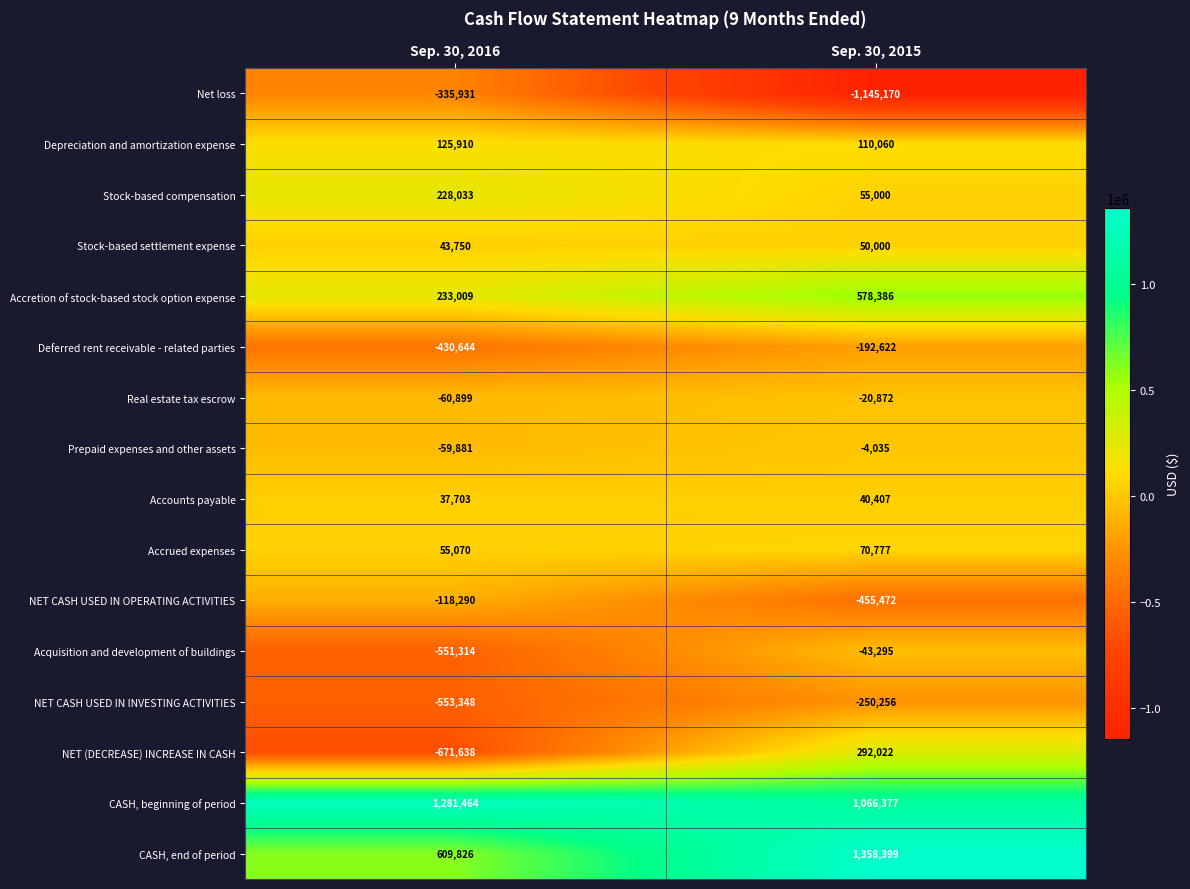

At how many categories does at least one series exceed 58462?

2